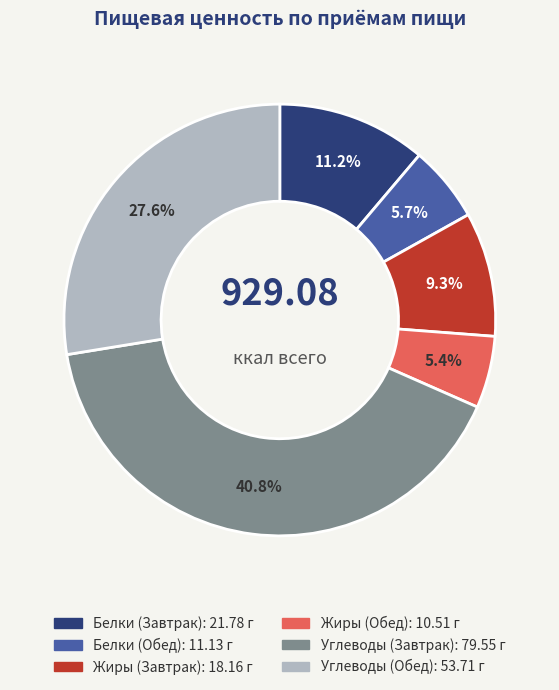

Combined, do Белки (Обед) and Белки (Завтрак) account for over 50%?

No